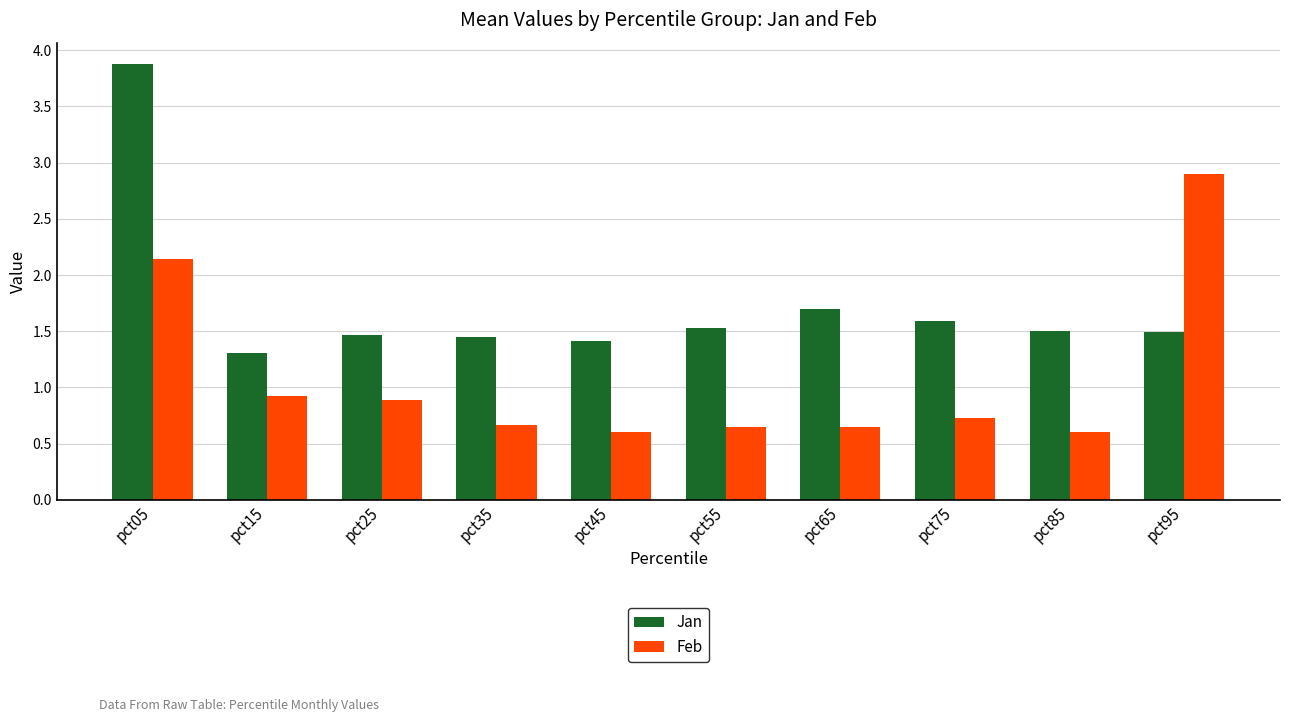

The value of Jan at pct35 is 1.5. True or false?

True